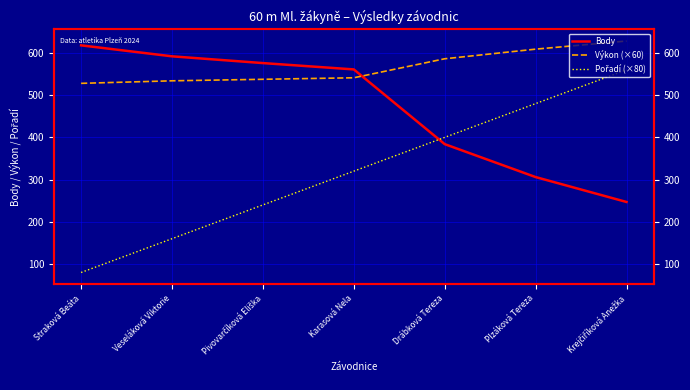

Reading left to right, transcribe all the data shown in this chart.

Body: Straková Beáta=618.0	Veseláková Viktorie=592.0	Pivovarčíková Eliška=576.0	Karasová Nela=561.0	Drábková Tereza=384.0	Plzáková Tereza=306.0	Krejčiříková Anežka=247.0
Výkon (×60): Straková Beáta=528.0	Veseláková Viktorie=534.0	Pivovarčíková Eliška=537.6	Karasová Nela=541.2	Drábková Tereza=586.2	Plzáková Tereza=609.0	Krejčiříková Anežka=628.2
Pořadí (×80): Straková Beáta=80.0	Veseláková Viktorie=160.0	Pivovarčíková Eliška=240.0	Karasová Nela=320.0	Drábková Tereza=400.0	Plzáková Tereza=480.0	Krejčiříková Anežka=560.0